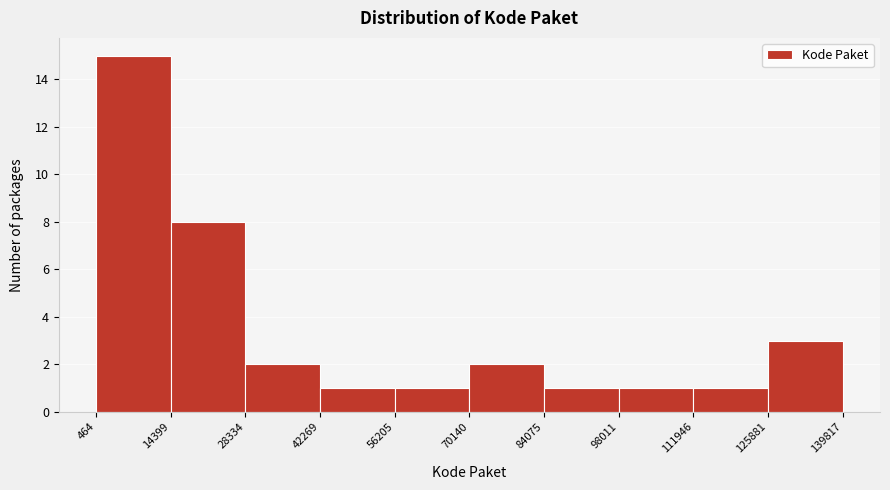

Reading left to right, transcribe this chart: for each bar, give the range it covers on the x-axis and its height. The values are not printed on the chart, so give them approximately, as read against the axis.

464 to 14399: 15
14399 to 28334: 8
28334 to 42269: 2
42269 to 56205: 1
56205 to 70140: 1
70140 to 84075: 2
84075 to 98011: 1
98011 to 111946: 1
111946 to 125881: 1
125881 to 139817: 3